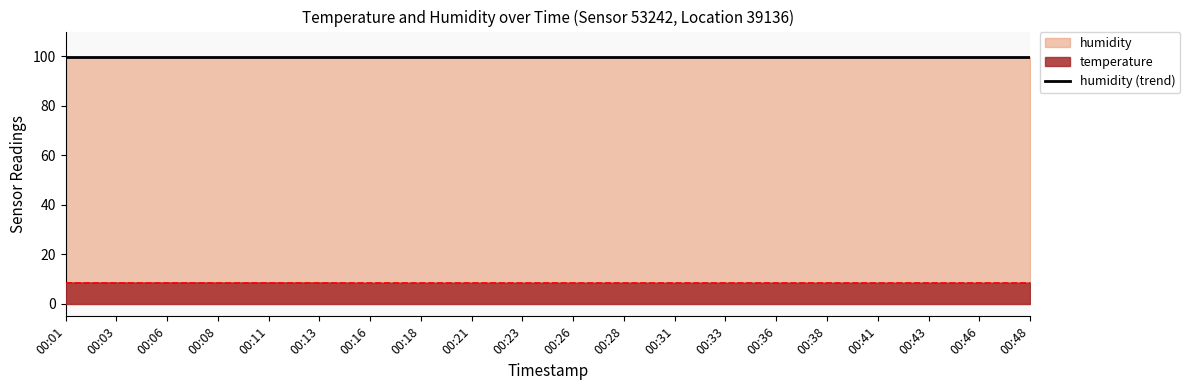

Which series changed the most between 00:03 and 00:23?

temperature